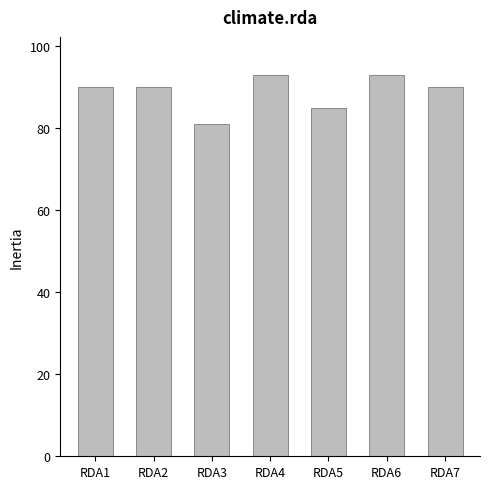

Reading left to right, list all the values displayed in this chart.

90	90	81	93	85	93	90